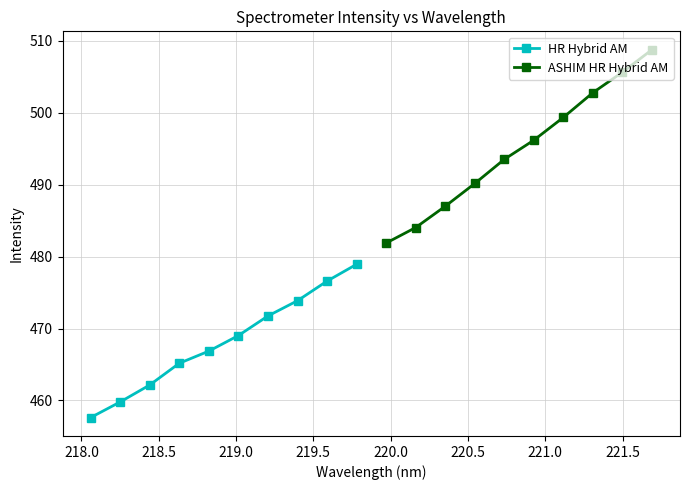

What is the difference between the maximum and minimum values in the HR Hybrid AM series?

21.3